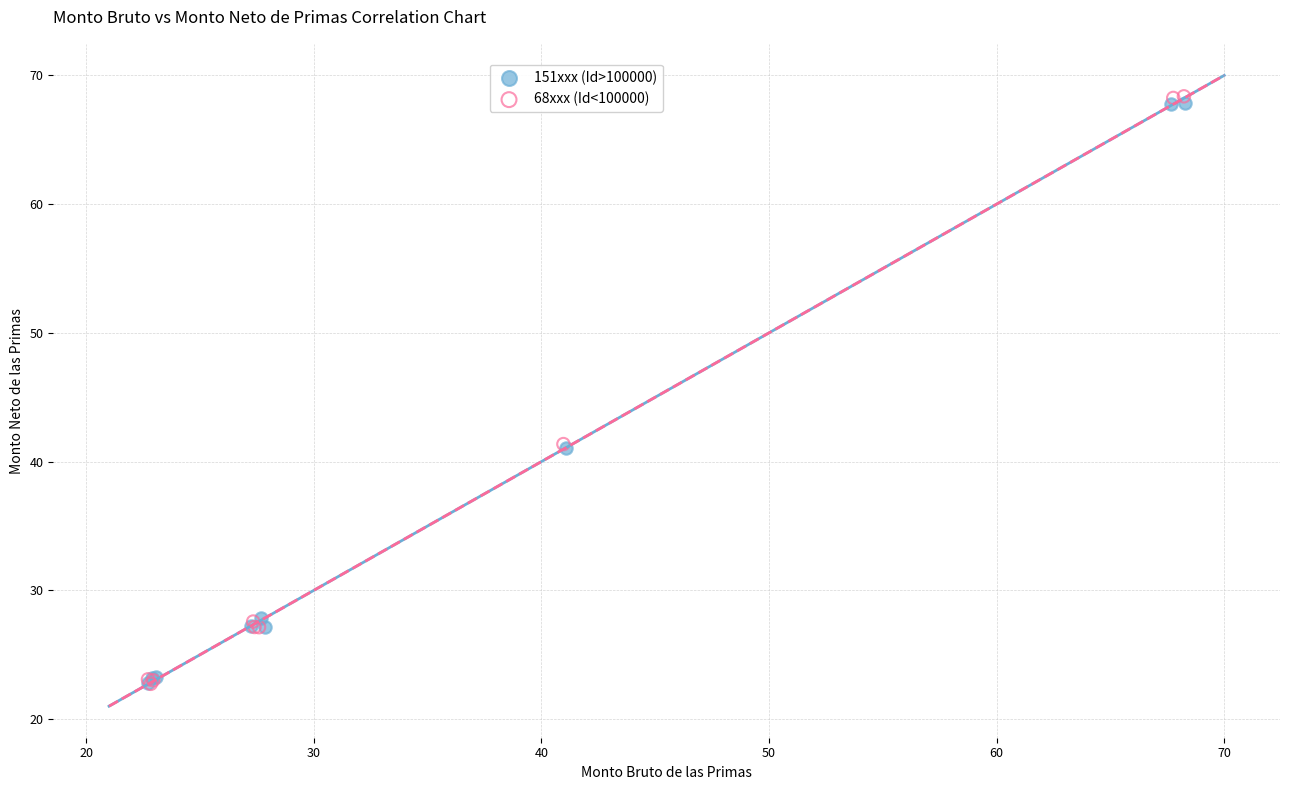

Which series has the largest Y range (max minus min)?

68xxx (Id<100000)